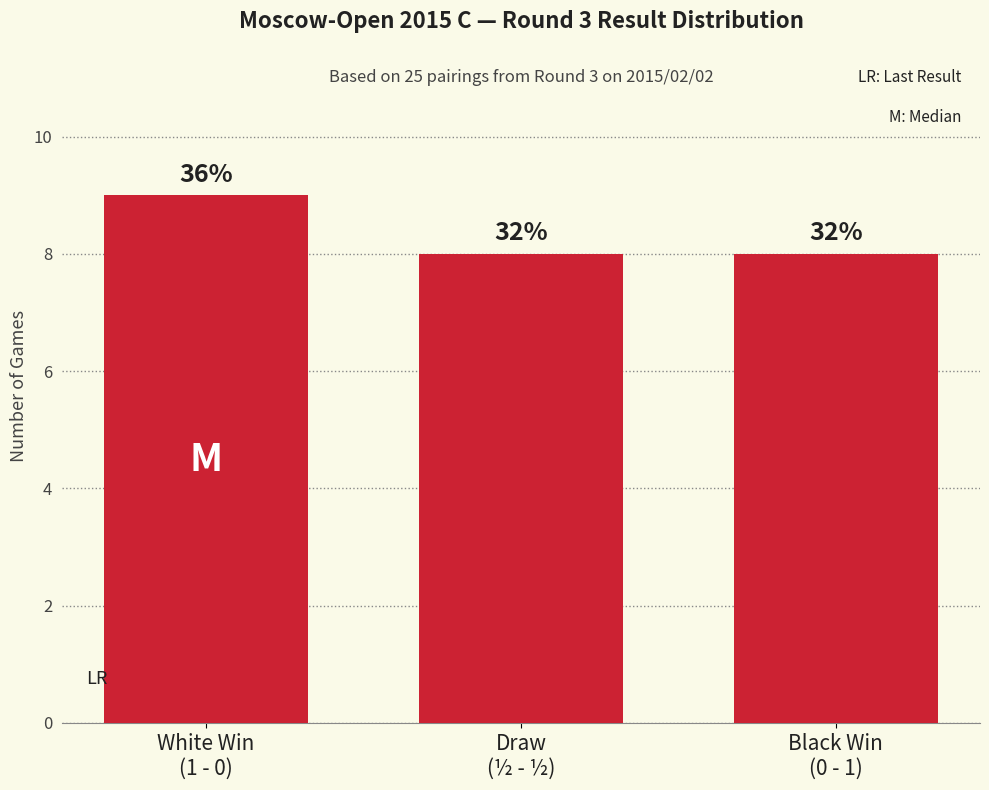

List the labels in order of value, largest first.

White Win
(1 - 0), Draw
(½ - ½), Black Win
(0 - 1)